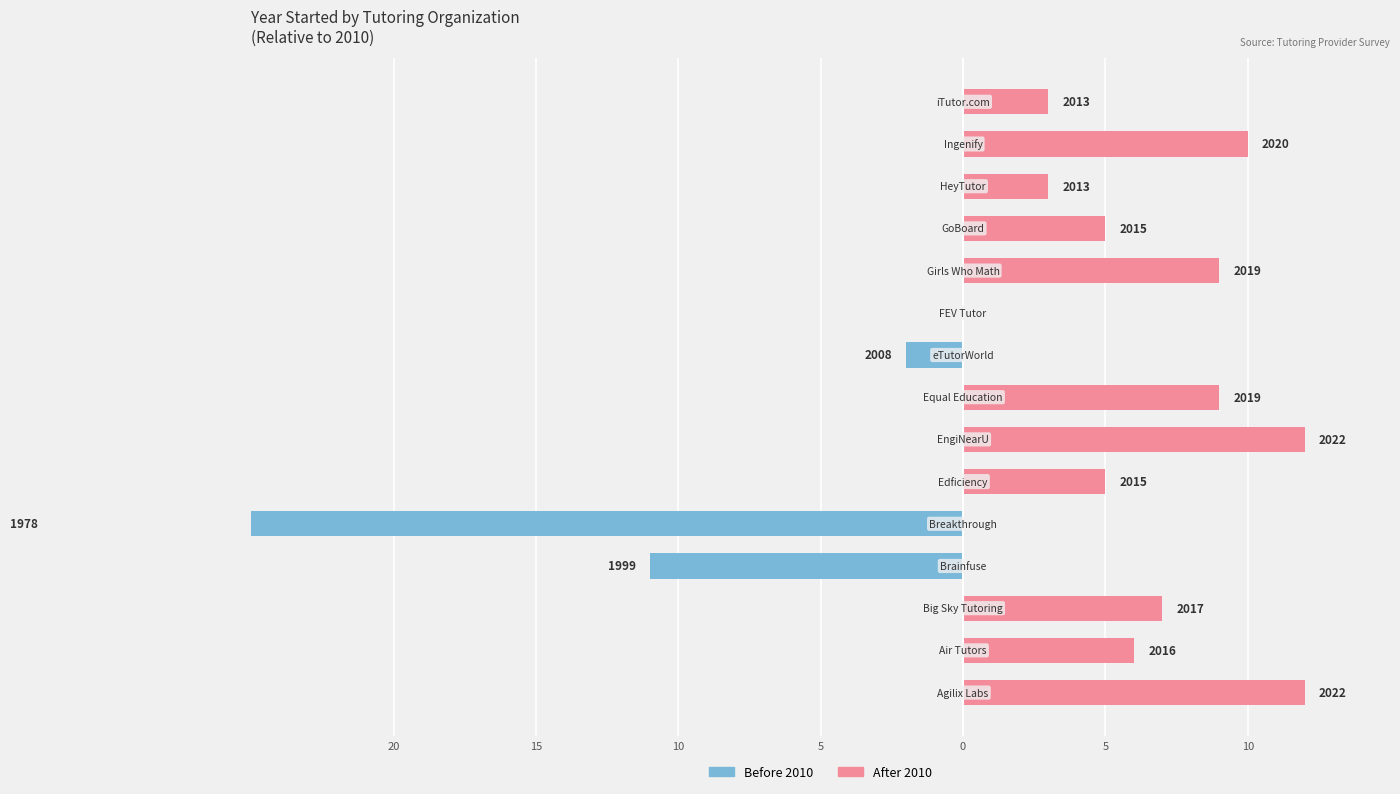

What is the maximum value shown in the chart?

12